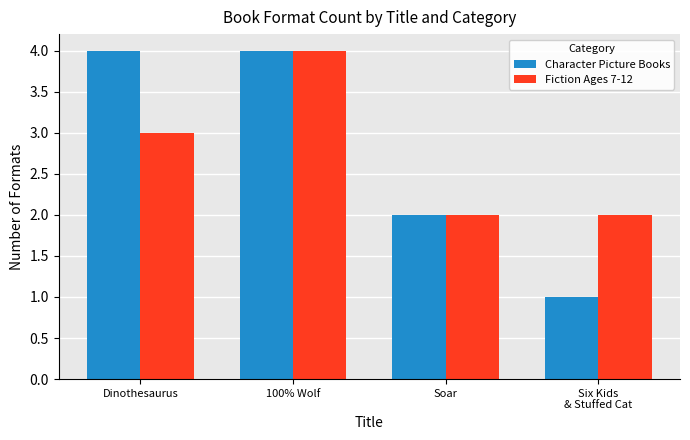

How many data points does each series have?

4